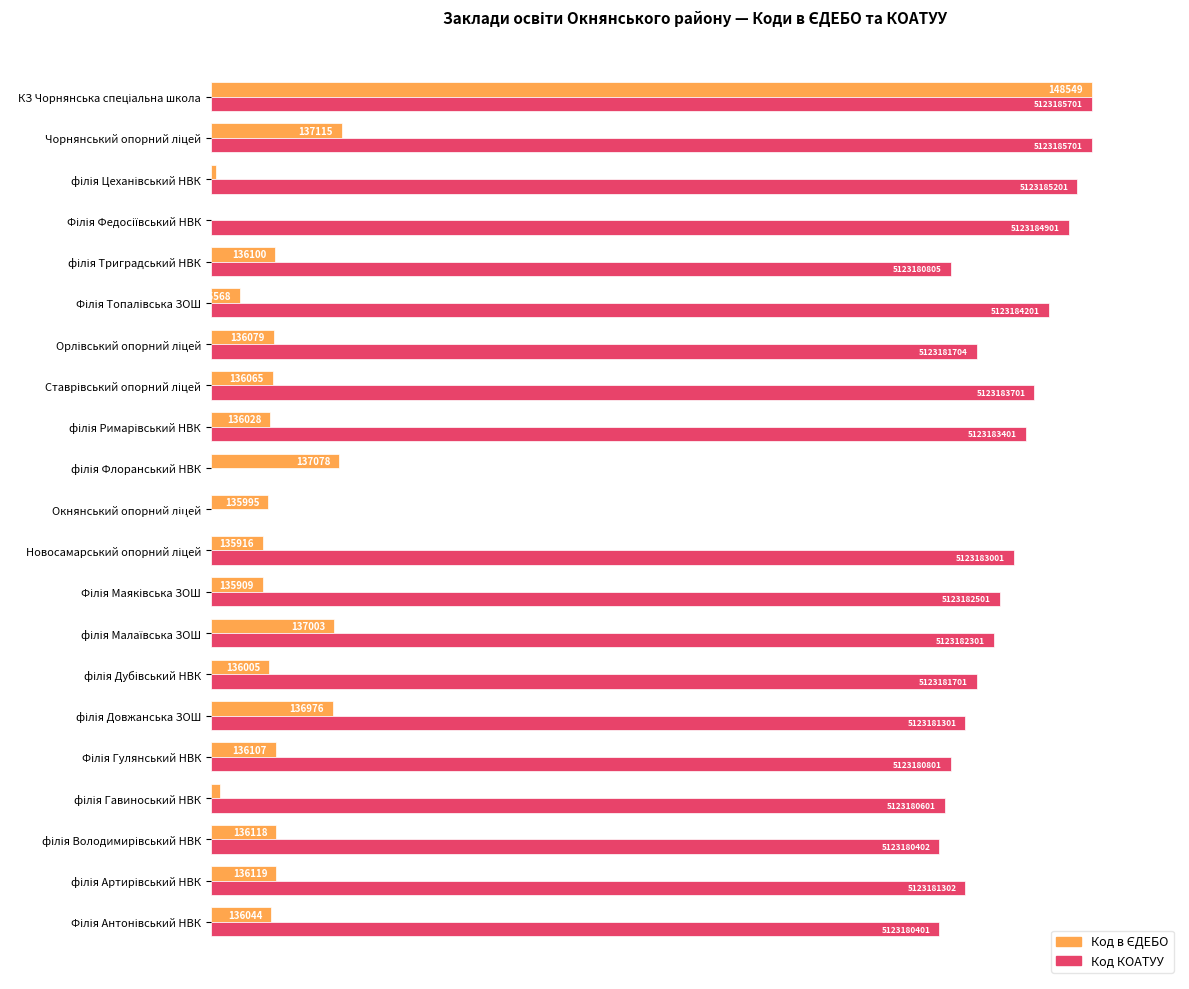

What are all the series names shown in the legend?

Код в ЄДЕБО, Код КОАТУУ